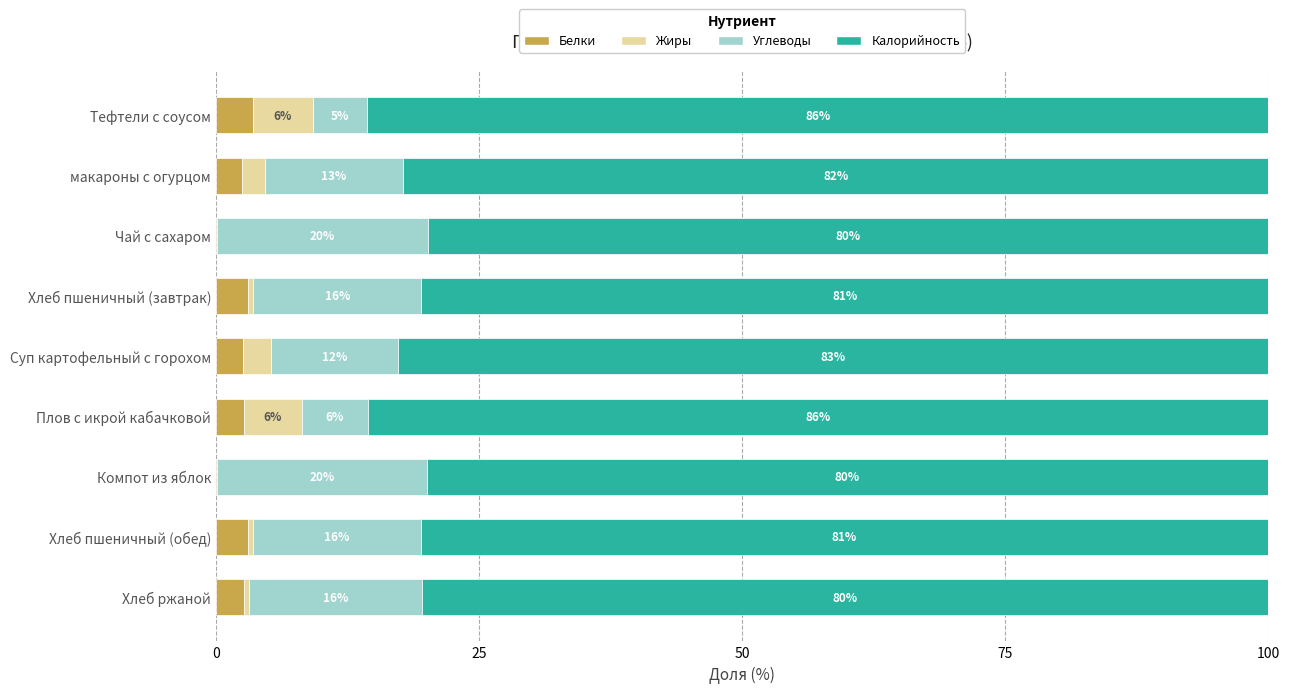

What is the total value across all series at Компот из яблок?

100.0